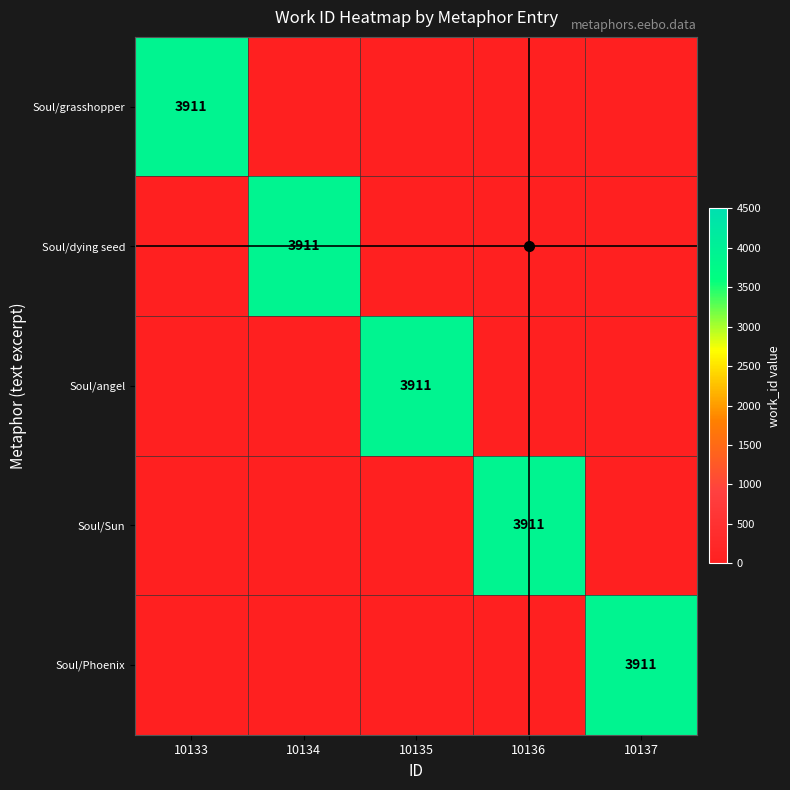

At 10133, list the series in order from largest to smallest.

Soul/grasshopper, Soul/dying seed, Soul/angel, Soul/Sun, Soul/Phoenix